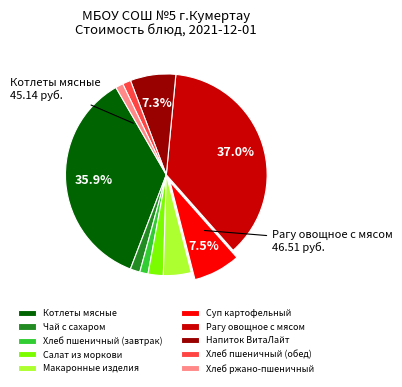

Which category has the biggest portion of the pie?

Рагу овощное с мясом